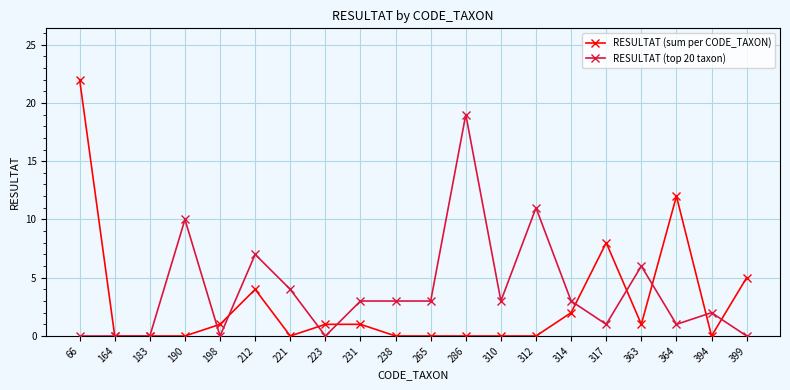

True or false: RESULTAT (top 20 taxon) and RESULTAT (sum per CODE_TAXON) intersect in this chart.

True